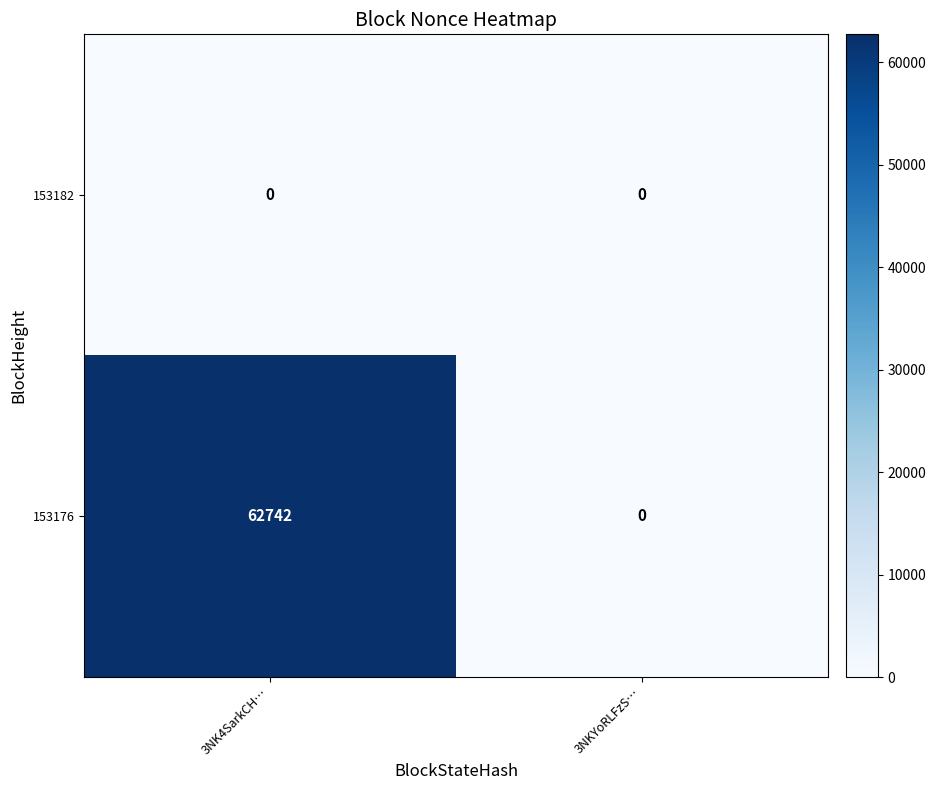

What is the maximum value shown in the chart?

62742